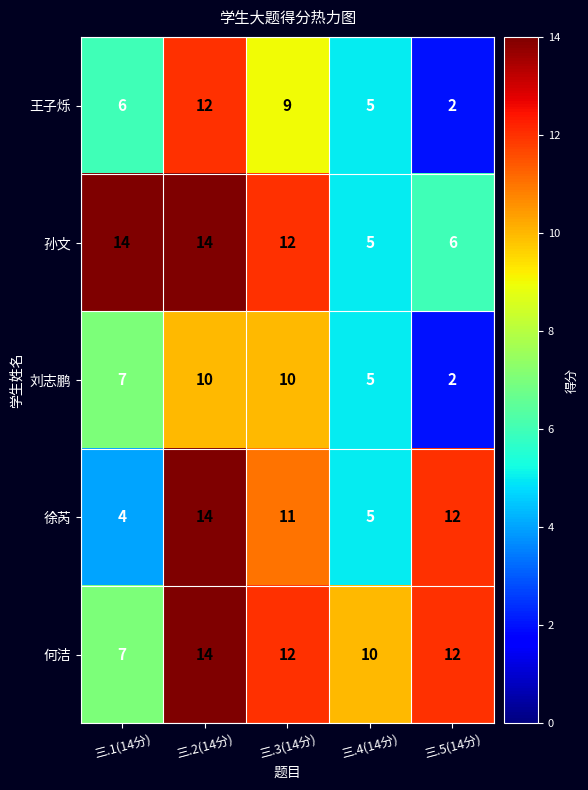

Rank the categories by 王子烁 value from highest to lowest.

三.2(14分), 三.3(14分), 三.1(14分), 三.4(14分), 三.5(14分)